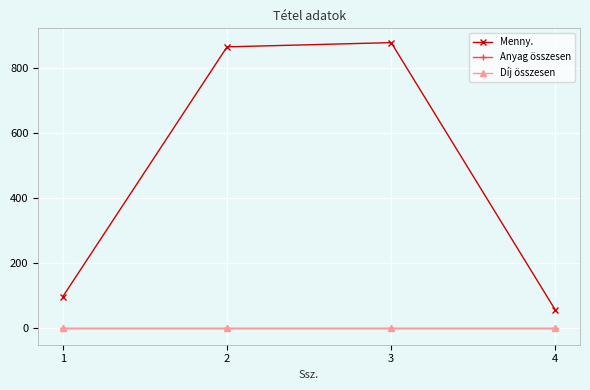

How many lines are shown in the chart?

3